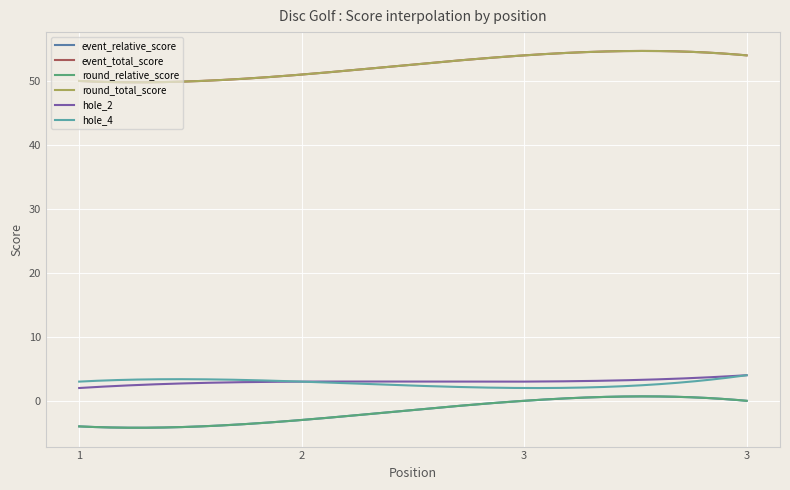

Does the chart display data point markers on the line(s)?

No